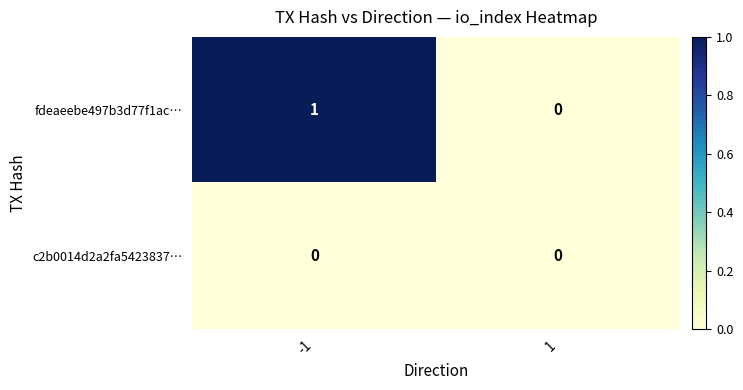

Between -1 and 1, which series saw the biggest shift?

fdeaeebe497b3d77f1ac…